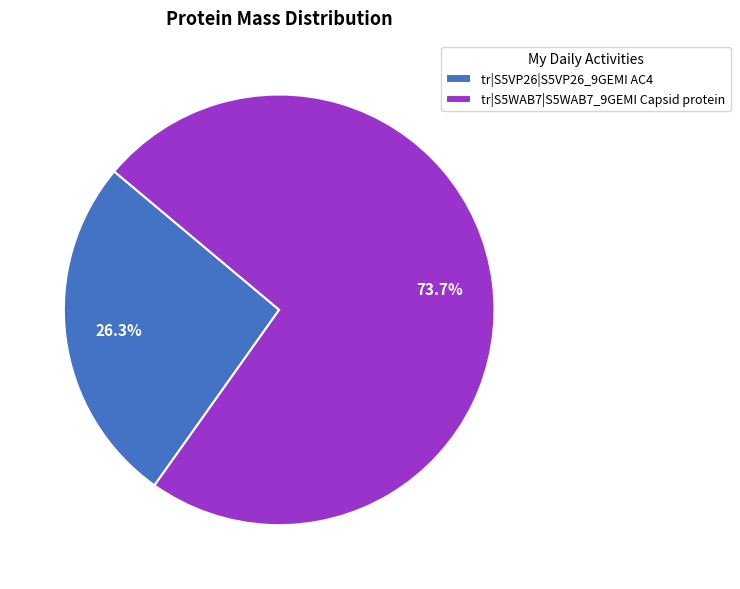

What is the ratio of the value at tr|S5WAB7|S5WAB7_9GEMI Capsid protein to the value at tr|S5VP26|S5VP26_9GEMI AC4?

2.8